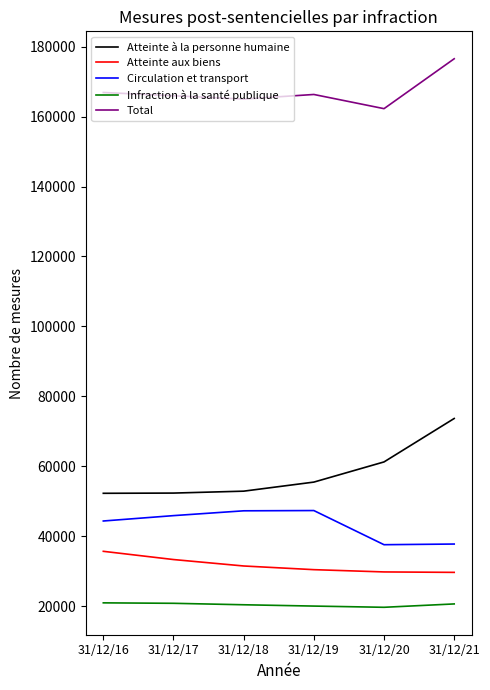

Which series has the largest total across all categories?

Total